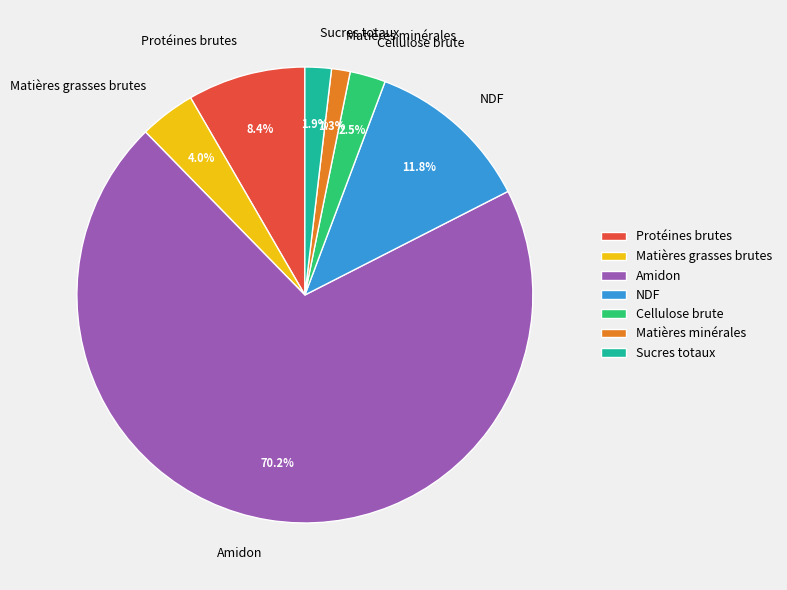

Does Matières grasses brutes account for over 50% of the chart?

No